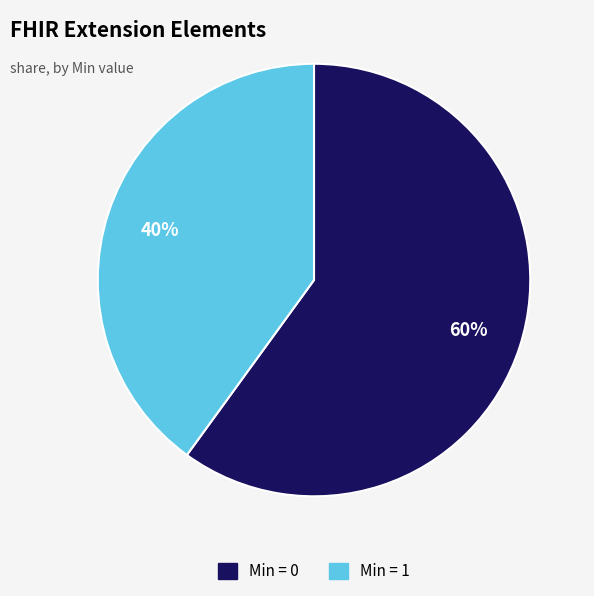

To the nearest percent, what is the difference between the largest and smallest slice percentages?

20%